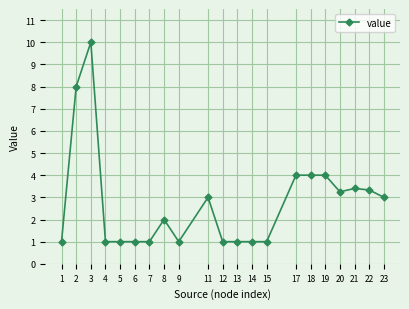

Approximately how many times larger is the value at 3 compared to 4?

10.0